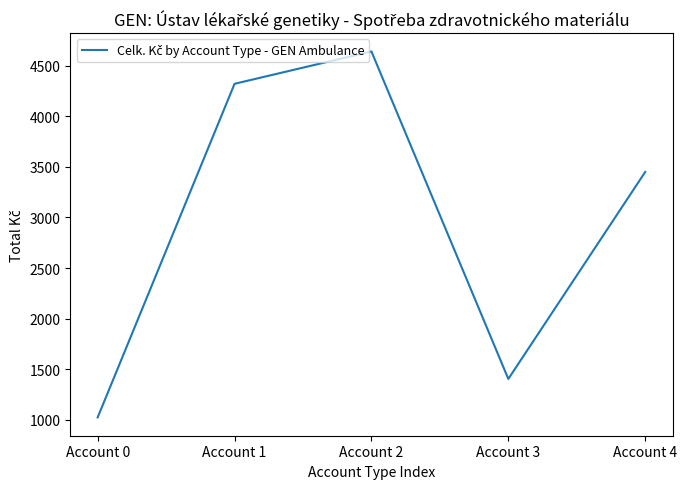

Rank the categories by value from highest to lowest.

Account 2, Account 1, Account 4, Account 3, Account 0